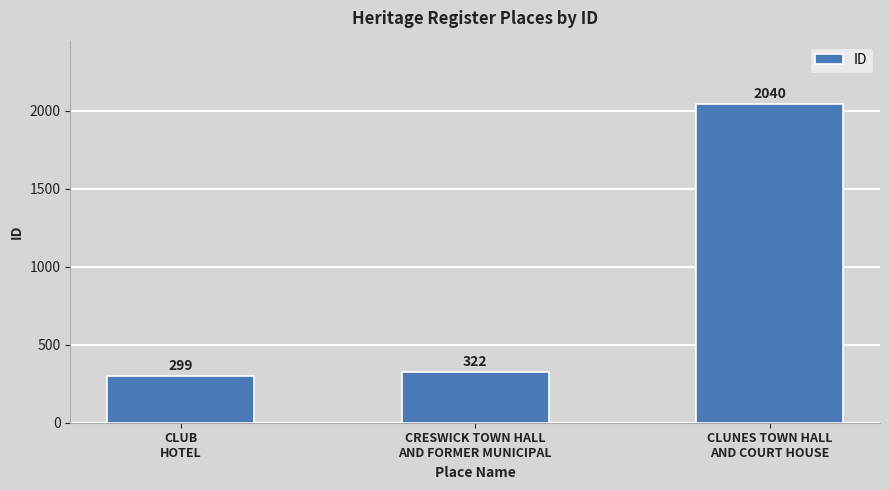

What is the value of the 2nd bar from the left?

322